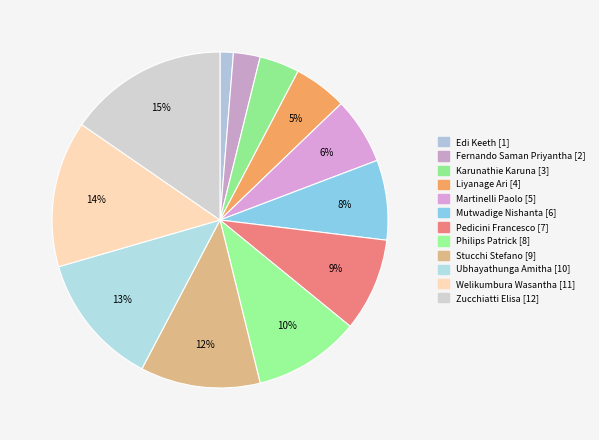

How many slices are in this pie chart?

12